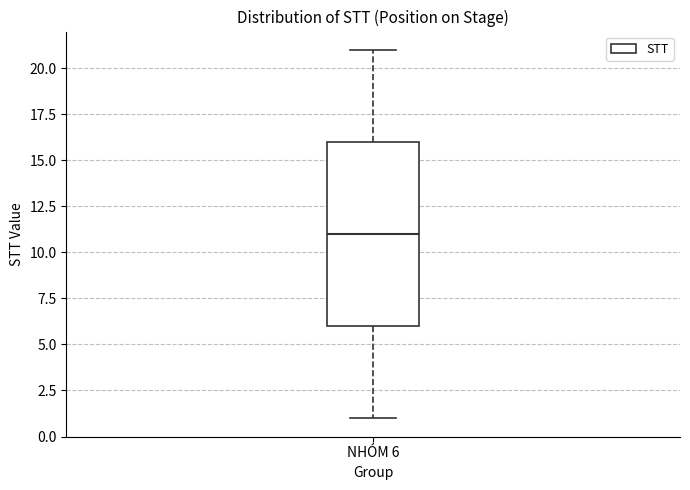

Read this box plot against the y-axis: the position of the median line, the range covered by the box, and the ends of both whiskers. The values are not printed on the chart, so give them approximately, as read against the axis.

median 11, box 6 to 16, whiskers 1 to 21